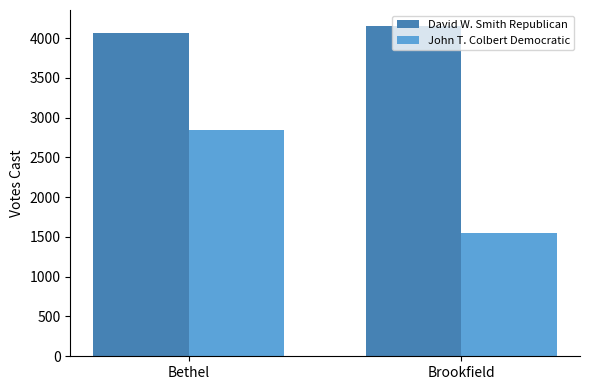

What is the difference between the highest and lowest values at Bethel?

1215